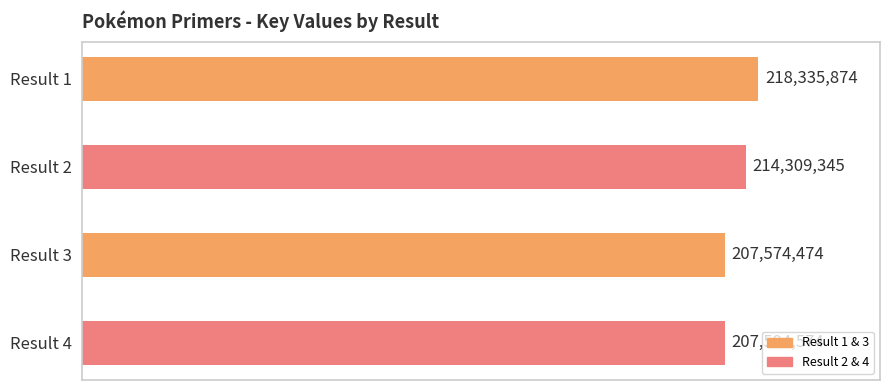

What is the difference between the second highest and second lowest values?

6714771